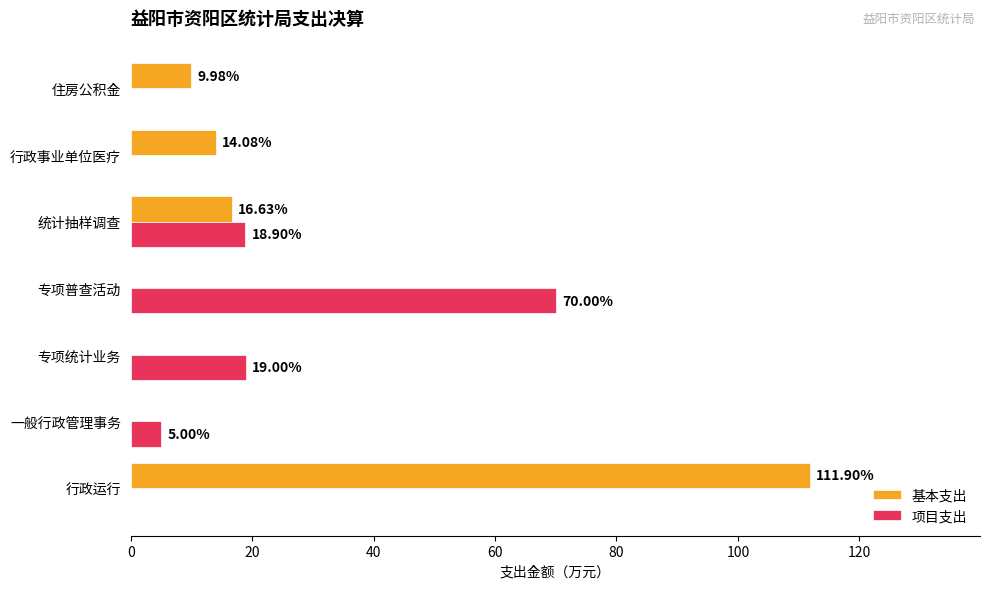

What is the sum of all 基本支出 values?

152.6